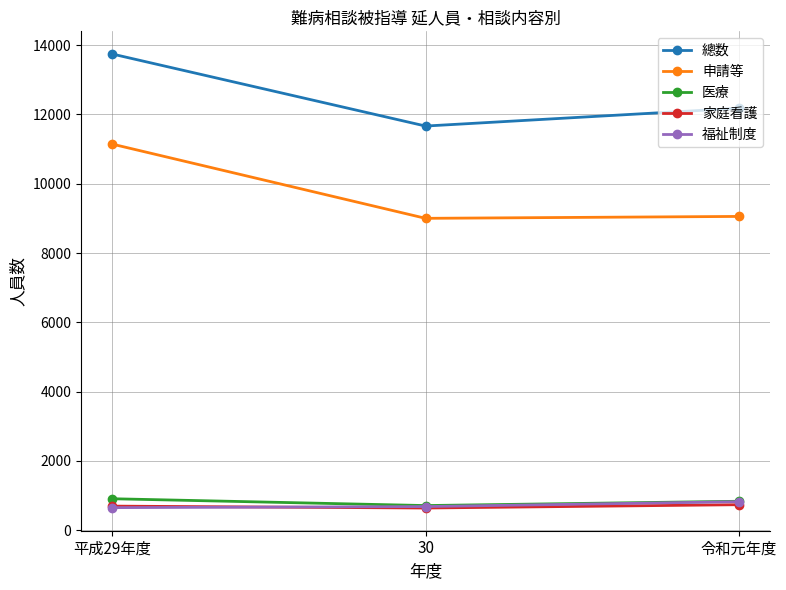

What is the greatest value displayed?

13744